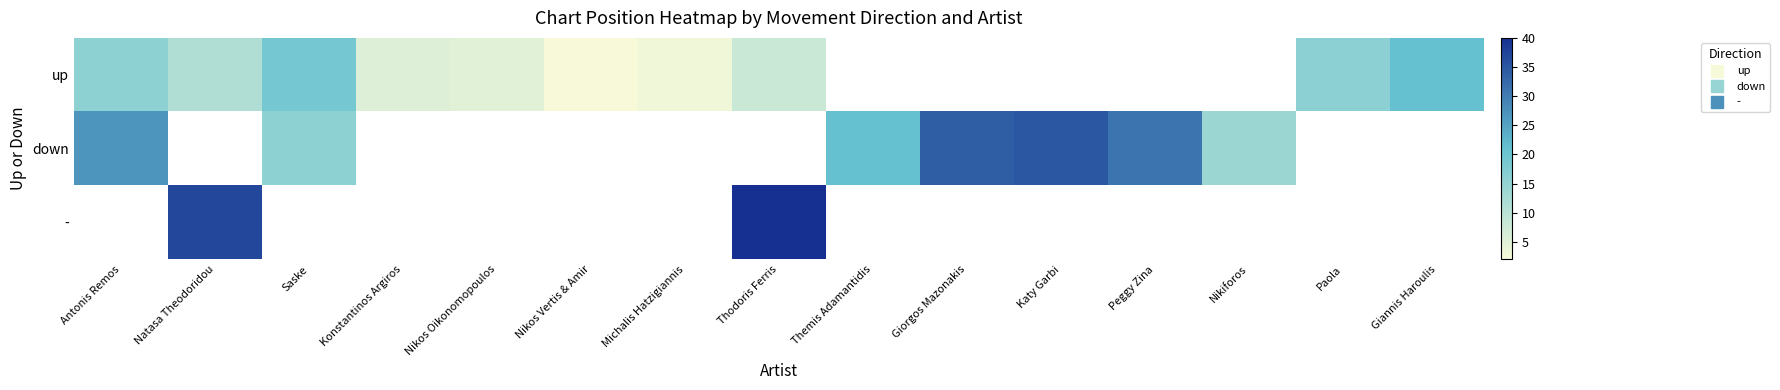

Which has a higher value, Michalis Hatzigiannis or Paola?

Paola